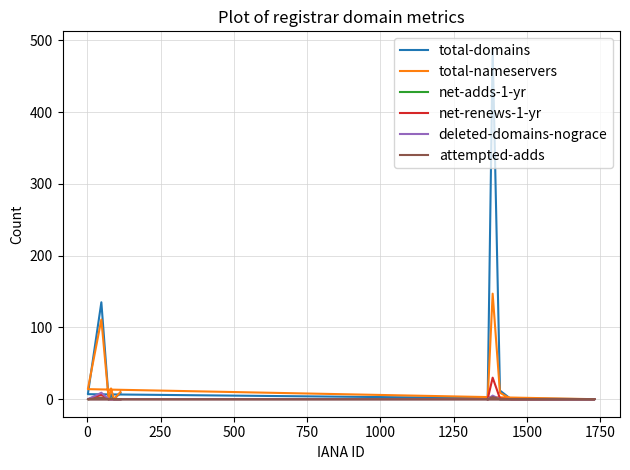

Is it true that total-domains equals -332 at 13?

False